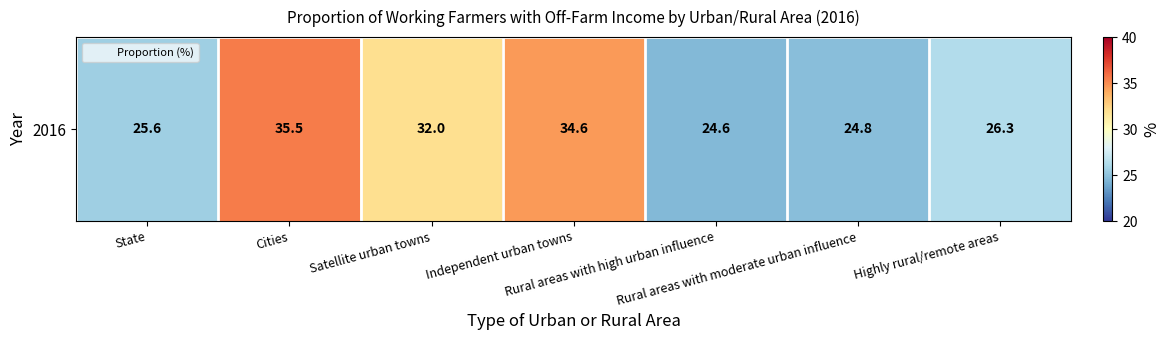

Reading right to left, transcribe all the data shown in this chart.

26.3	24.8	24.6	34.6	32.0	35.5	25.6